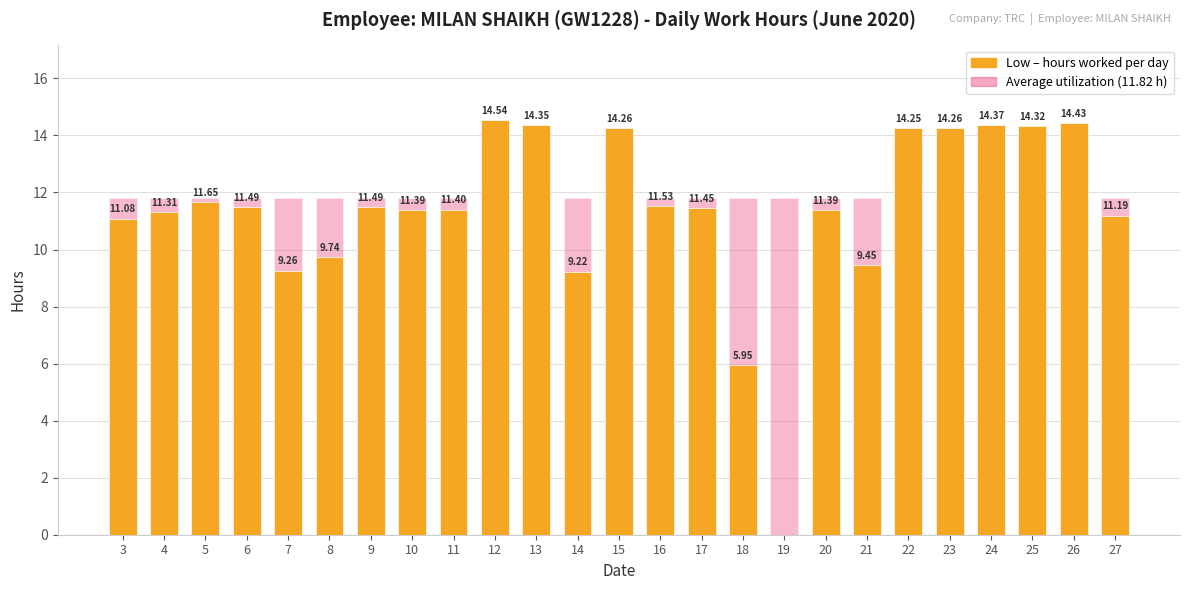

Rank the series by their average value, from lowest to highest.

Low (hours worked), Average hours (11.82 h)